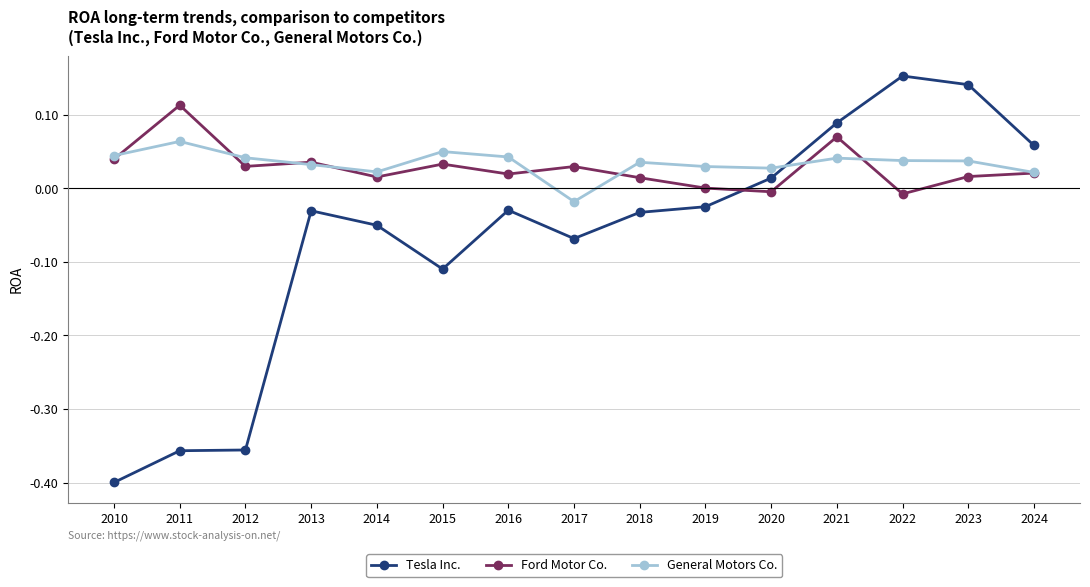

True or false: Ford Motor Co. has a value of 0.0 at 2021.

False